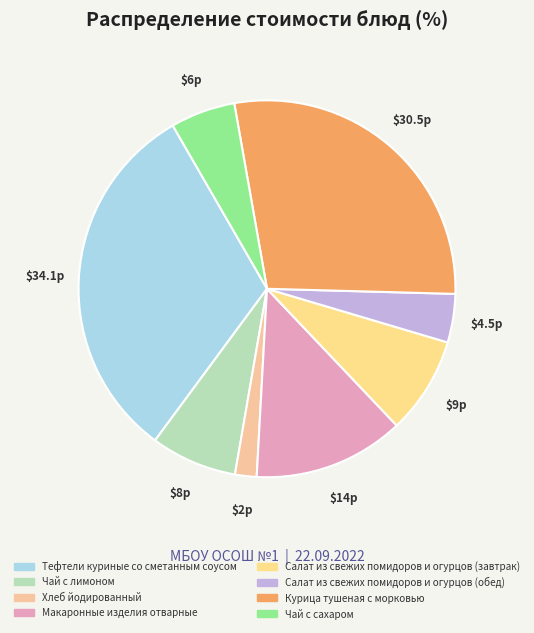

Which slice is the largest?

Тефтели куриные со сметанным соусом